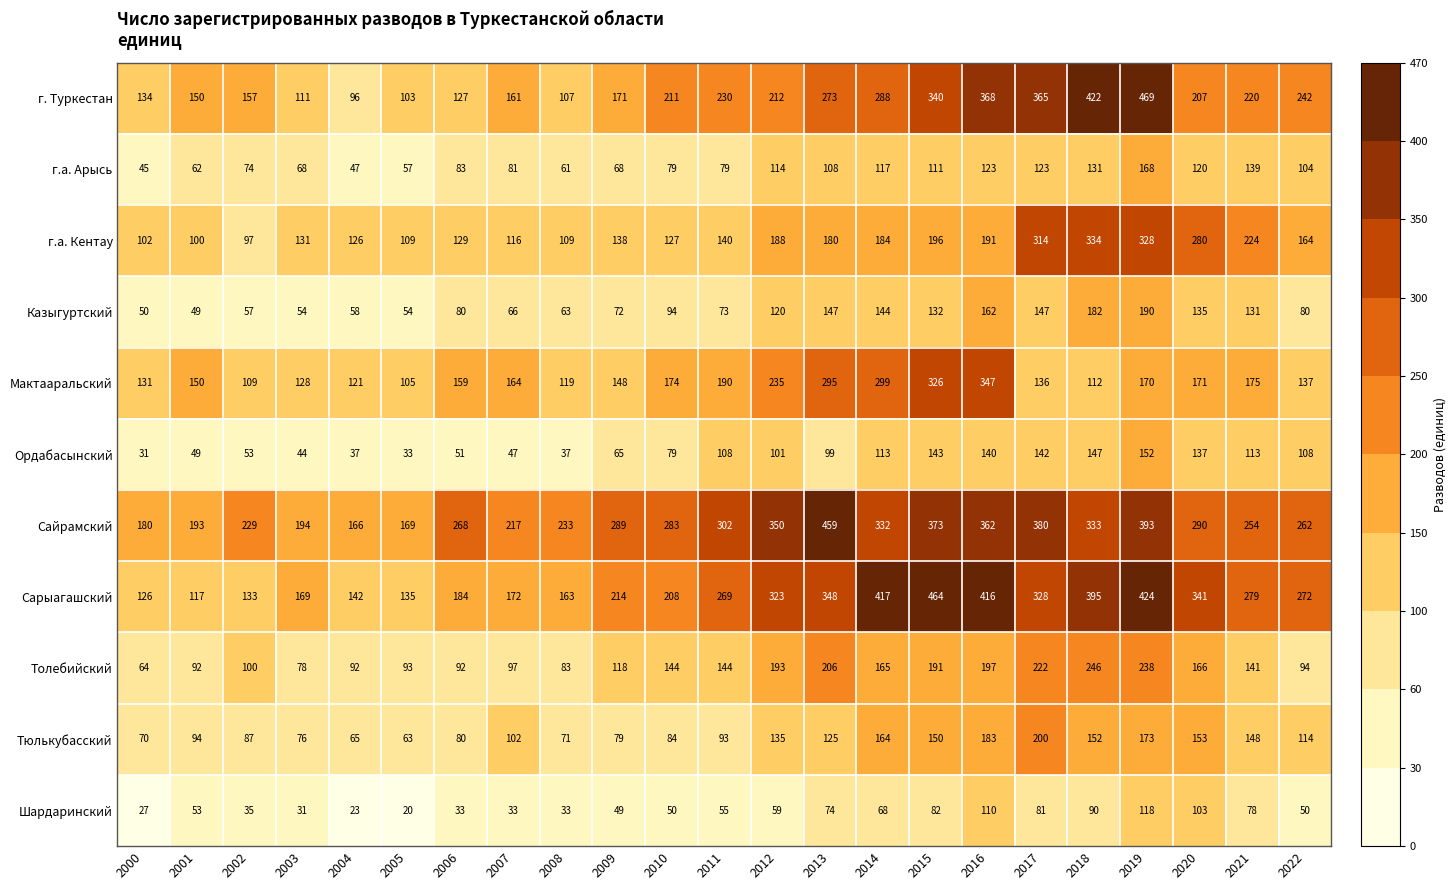

At how many categories does at least one series exceed 127?

23